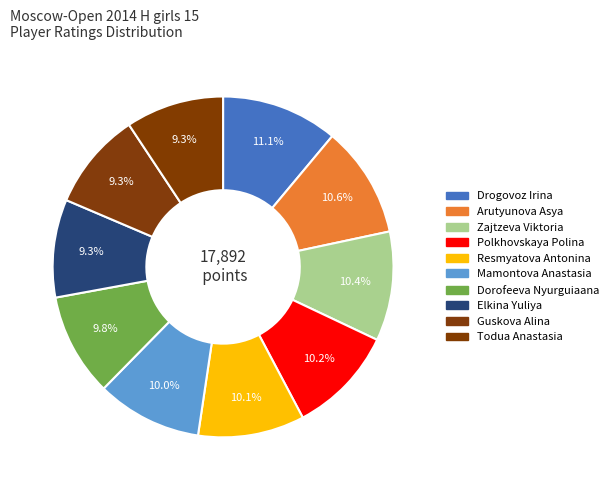

Count the number of slices in the pie.

10